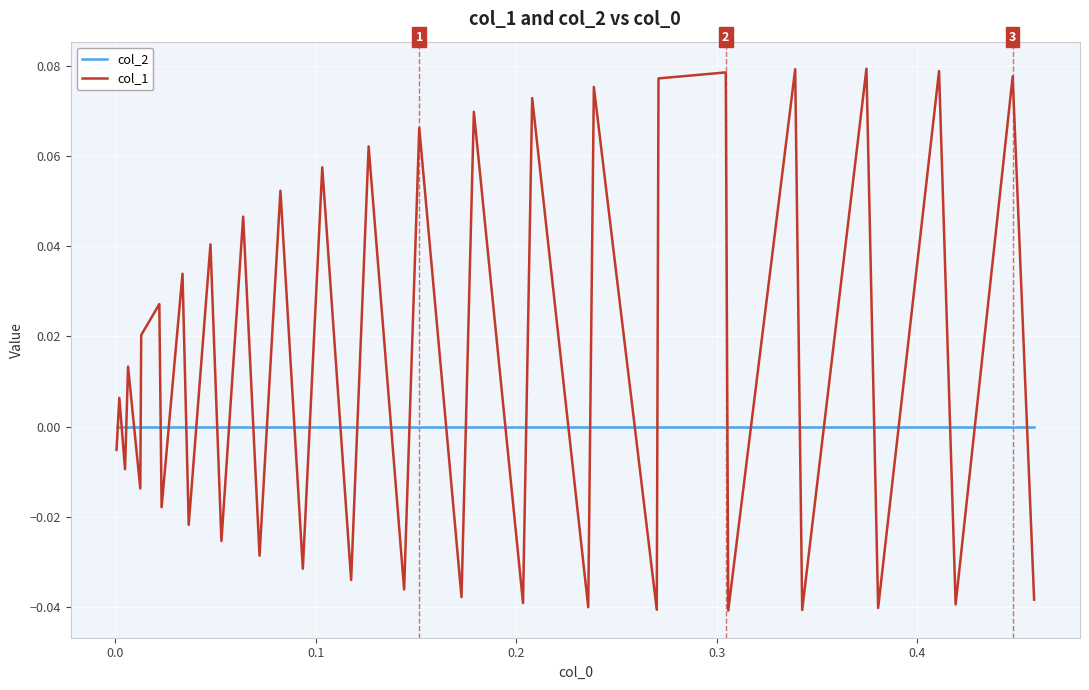

Does the chart have visible grid lines?

Yes